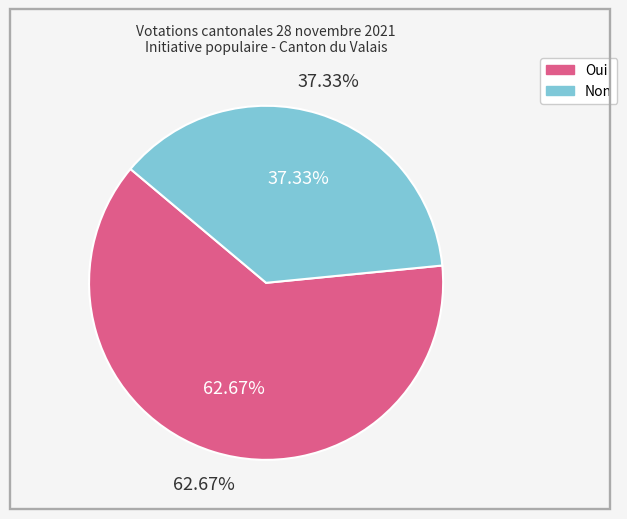

Which slice represents more than half of the pie?

Oui